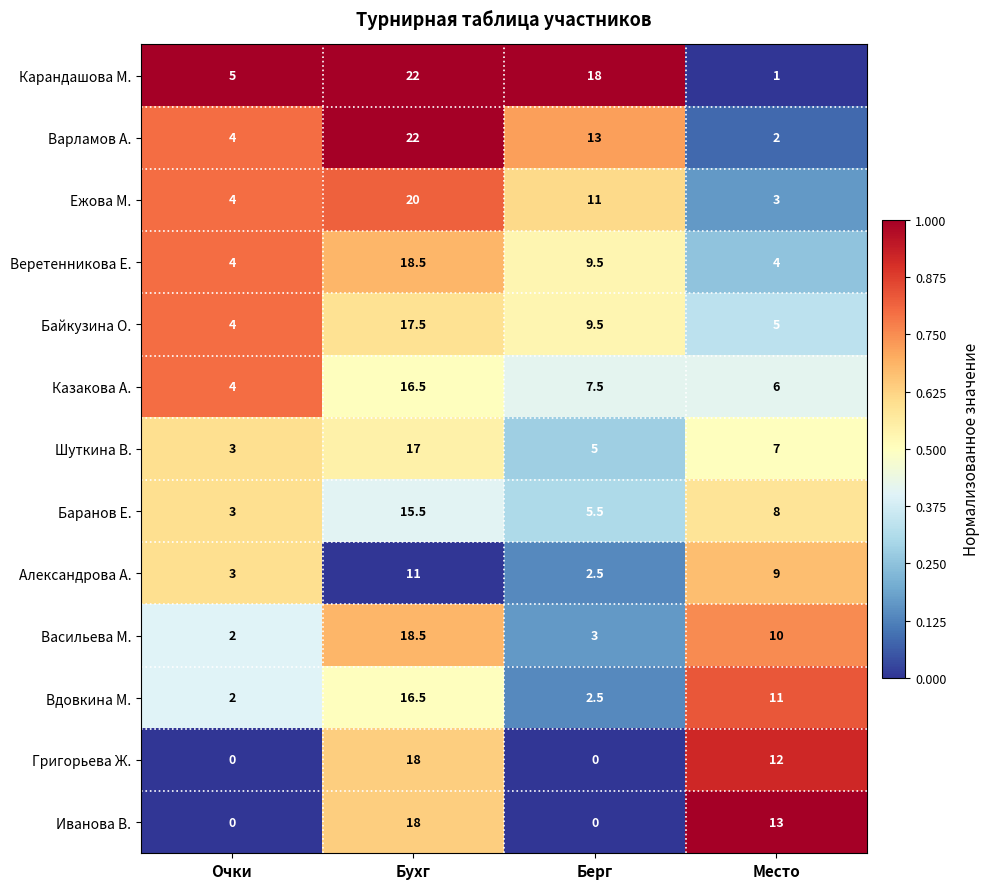

Is it true that Карандашова М. equals 5.0 at Очки?

True